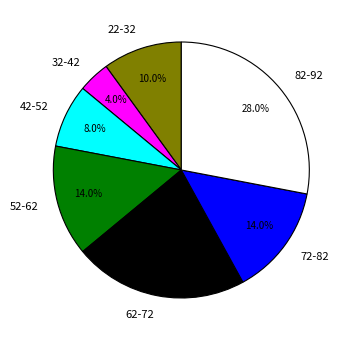

How much of the chart is everything except 52-62?

86.0%